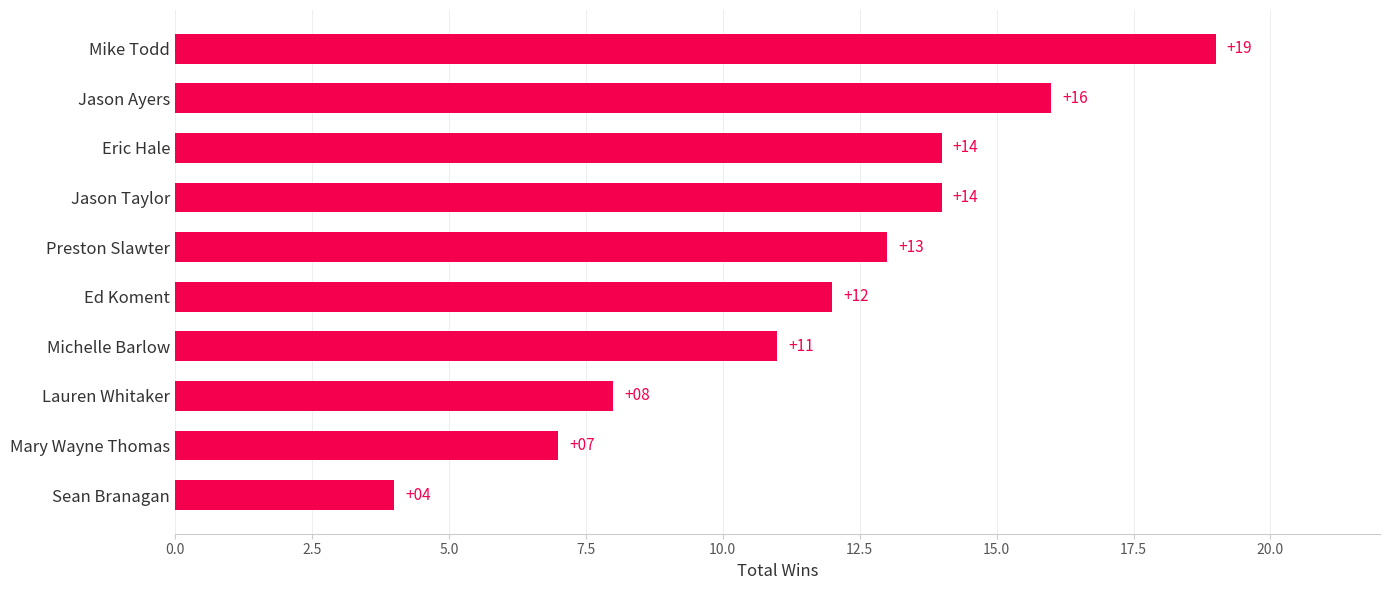

What is the difference between the second highest and minimum values?

12